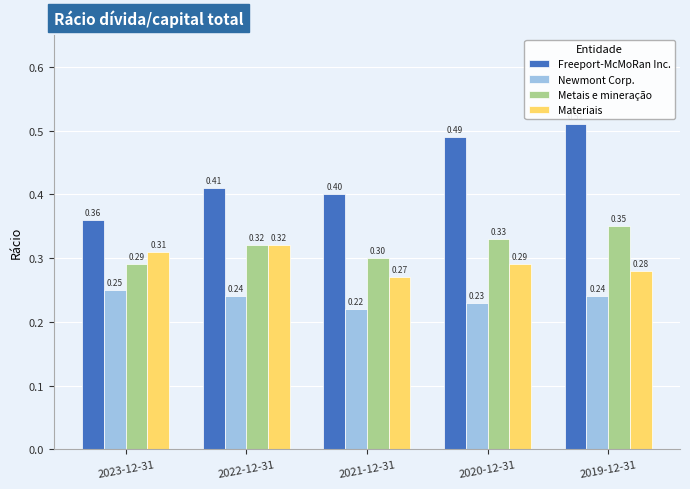

Does the chart contain stacked bars?

No